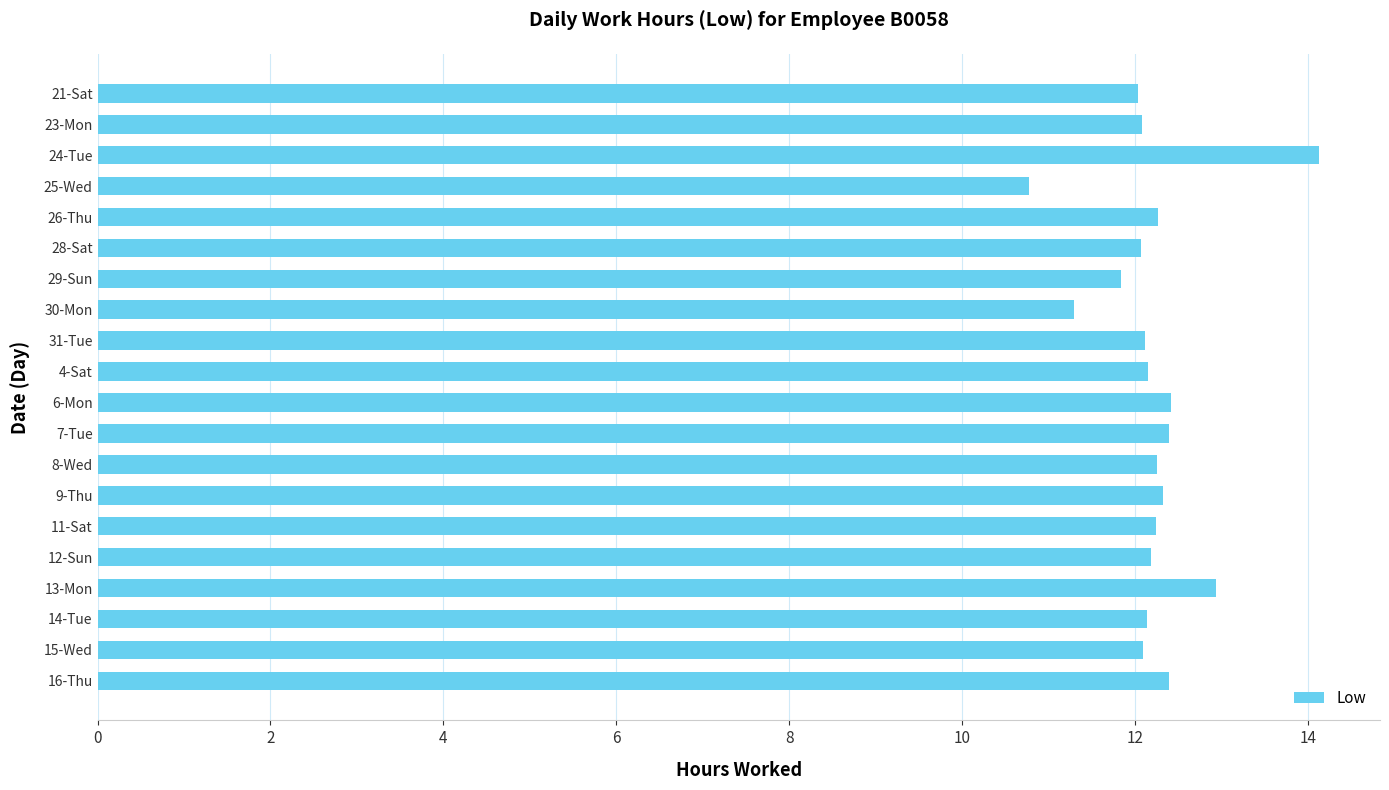

True or false: the data shows 12.3 at 9-Thu.

True